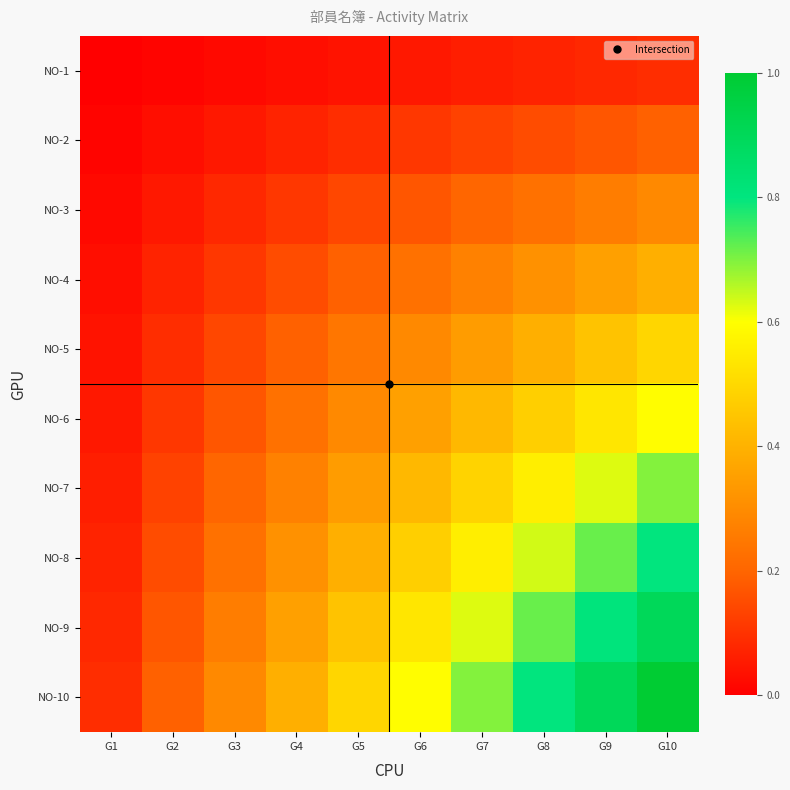

Reading left to right, what are all the values shown in this chart?

NO-1: G1=0.0	G2=0.0	G3=0.0	G4=0.0	G5=0.0	G6=0.1	G7=0.1	G8=0.1	G9=0.1	G10=0.1
NO-2: G1=0.0	G2=0.0	G3=0.1	G4=0.1	G5=0.1	G6=0.1	G7=0.1	G8=0.2	G9=0.2	G10=0.2
NO-3: G1=0.0	G2=0.1	G3=0.1	G4=0.1	G5=0.1	G6=0.2	G7=0.2	G8=0.2	G9=0.3	G10=0.3
NO-4: G1=0.0	G2=0.1	G3=0.1	G4=0.2	G5=0.2	G6=0.2	G7=0.3	G8=0.3	G9=0.4	G10=0.4
NO-5: G1=0.0	G2=0.1	G3=0.1	G4=0.2	G5=0.2	G6=0.3	G7=0.3	G8=0.4	G9=0.4	G10=0.5
NO-6: G1=0.1	G2=0.1	G3=0.2	G4=0.2	G5=0.3	G6=0.4	G7=0.4	G8=0.5	G9=0.5	G10=0.6
NO-7: G1=0.1	G2=0.1	G3=0.2	G4=0.3	G5=0.3	G6=0.4	G7=0.5	G8=0.6	G9=0.6	G10=0.7
NO-8: G1=0.1	G2=0.2	G3=0.2	G4=0.3	G5=0.4	G6=0.5	G7=0.6	G8=0.6	G9=0.7	G10=0.8
NO-9: G1=0.1	G2=0.2	G3=0.3	G4=0.4	G5=0.4	G6=0.5	G7=0.6	G8=0.7	G9=0.8	G10=0.9
NO-10: G1=0.1	G2=0.2	G3=0.3	G4=0.4	G5=0.5	G6=0.6	G7=0.7	G8=0.8	G9=0.9	G10=1.0